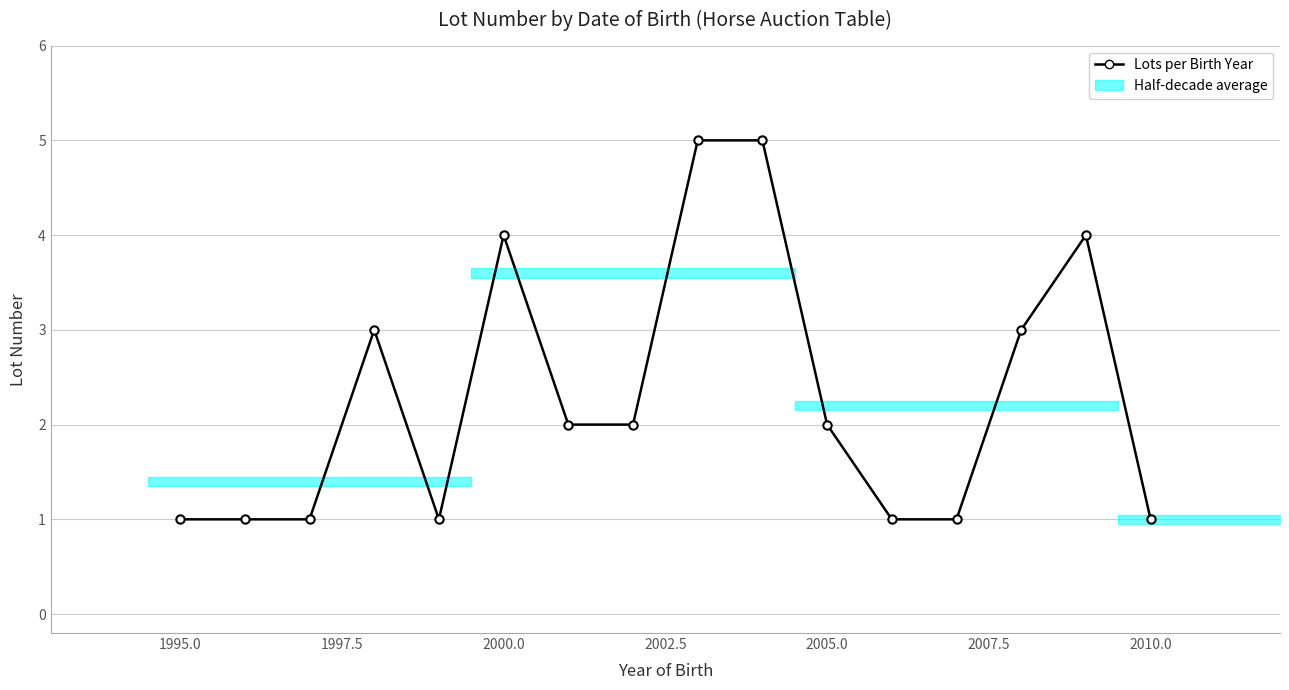

What is the maximum value shown in the chart?

5